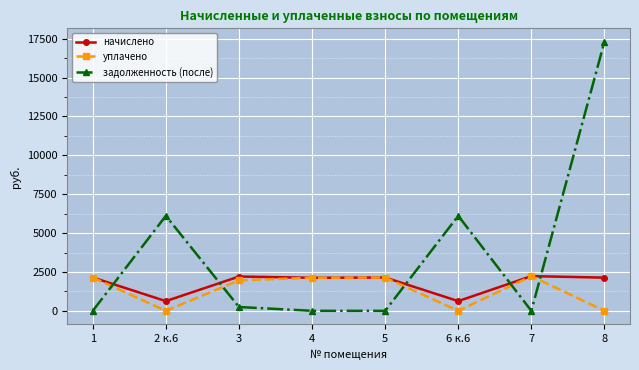

What is the sum of the уплачено values at 3 and 6 к.6?

1960.2